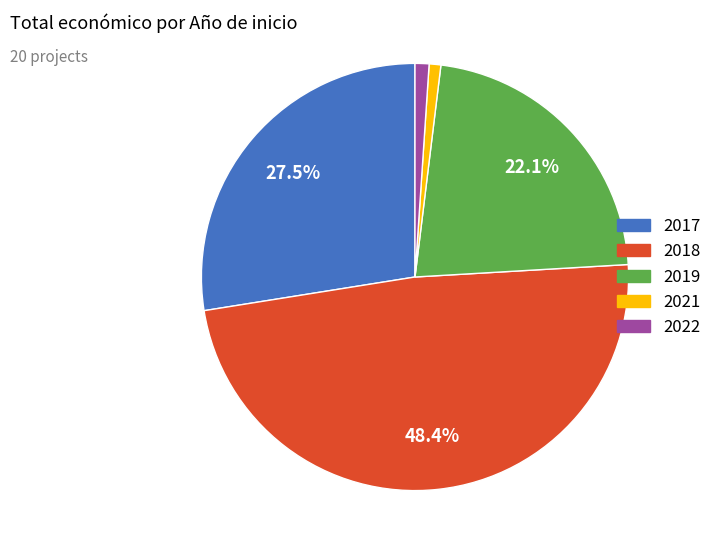

How many segments does this pie chart have?

5